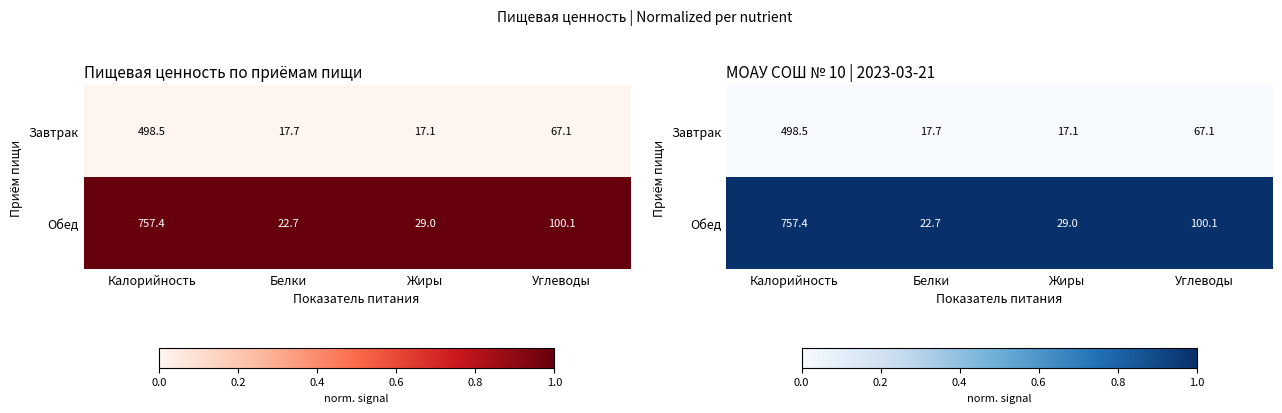

Is it true that Обед equals 1 at Жиры?

True